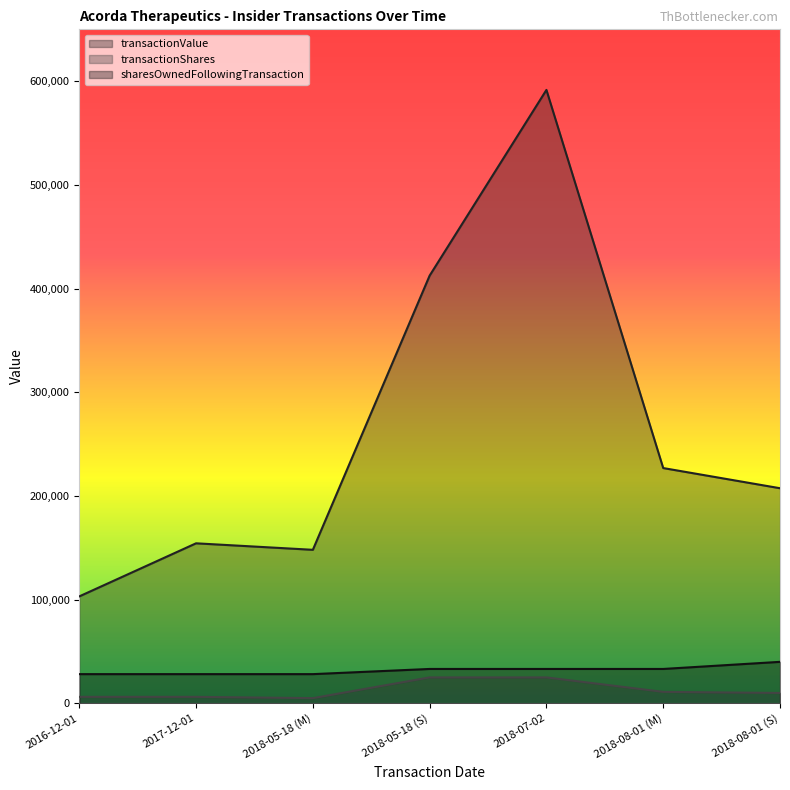

The value of transactionValue at 2017-12-01 is 154322. True or false?

True